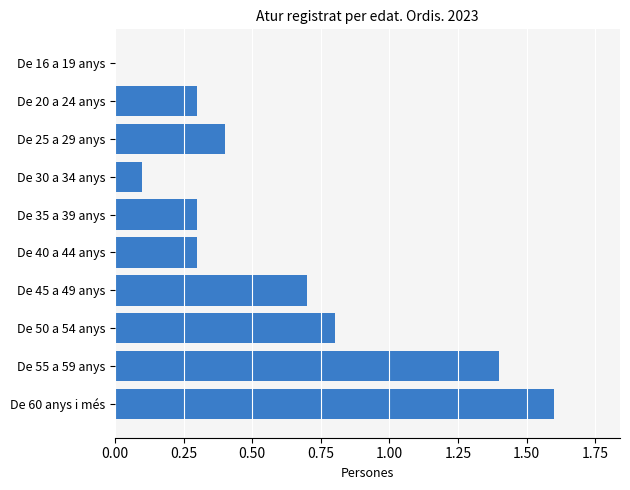

Which category has the highest value across all series?

De 60 anys i més